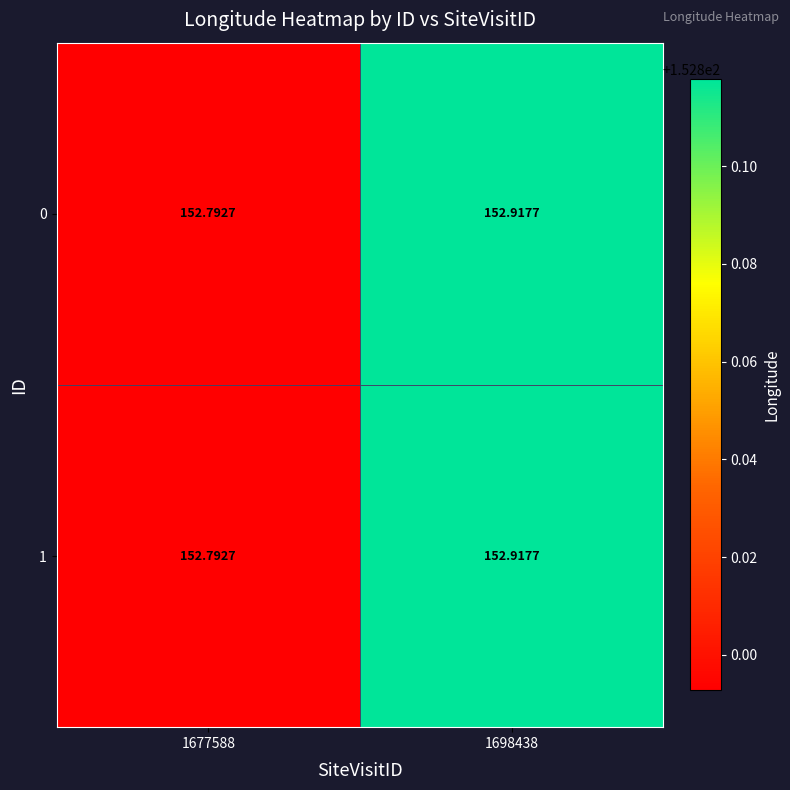

Is the value of 0 at 1698438 greater than the value of 1 at 1677588?

Yes